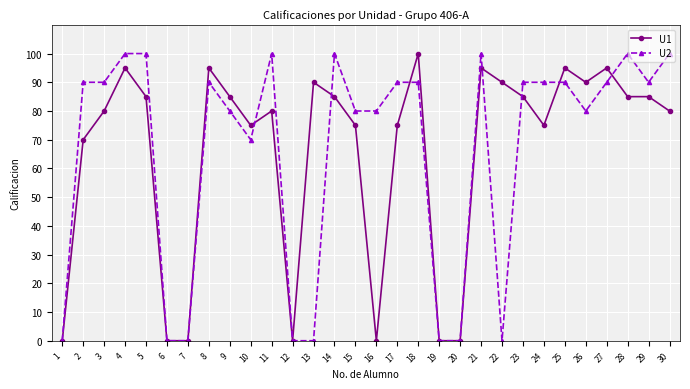

What is the value of the U1 point at the 5th from the left?

85